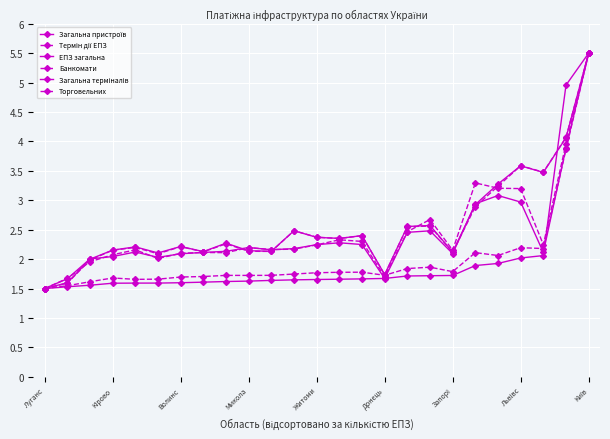

Reading left to right, list all the values displayed in this chart.

Загальна пристроїв: 1.5	1.7	2.0	2.0	2.1	2.0	2.1	2.1	2.1	2.2	2.2	2.2	2.2	2.3	2.2	1.7	2.5	2.5	2.1	2.9	3.1	3.0	2.1	3.9	5.5
Термін дії ЕПЗ: 1.5	1.5	1.6	1.7	1.7	1.7	1.7	1.7	1.7	1.7	1.7	1.7	1.8	1.8	1.8	1.7	1.8	1.9	1.8	2.1	2.1	2.2	2.2	3.9	5.5
ЕПЗ загальна: 1.5	1.5	1.6	1.6	1.6	1.6	1.6	1.6	1.6	1.6	1.6	1.6	1.7	1.7	1.7	1.7	1.7	1.7	1.7	1.9	1.9	2.0	2.1	5.0	5.5
Банкомати: 1.5	1.7	2.0	2.1	2.2	2.0	2.1	2.1	2.1	2.2	2.2	2.2	2.2	2.3	2.3	1.7	2.5	2.7	2.2	3.3	3.2	3.2	2.2	4.0	5.5
Загальна терміналів: 1.5	1.6	2.0	2.2	2.2	2.1	2.2	2.1	2.3	2.1	2.1	2.5	2.4	2.4	2.4	1.7	2.6	2.6	2.1	2.9	3.3	3.6	3.5	4.1	5.5
Торговельних: 1.5	1.6	2.0	2.2	2.2	2.1	2.2	2.1	2.3	2.1	2.1	2.5	2.4	2.3	2.4	1.7	2.6	2.6	2.1	2.9	3.2	3.6	3.5	4.1	5.5